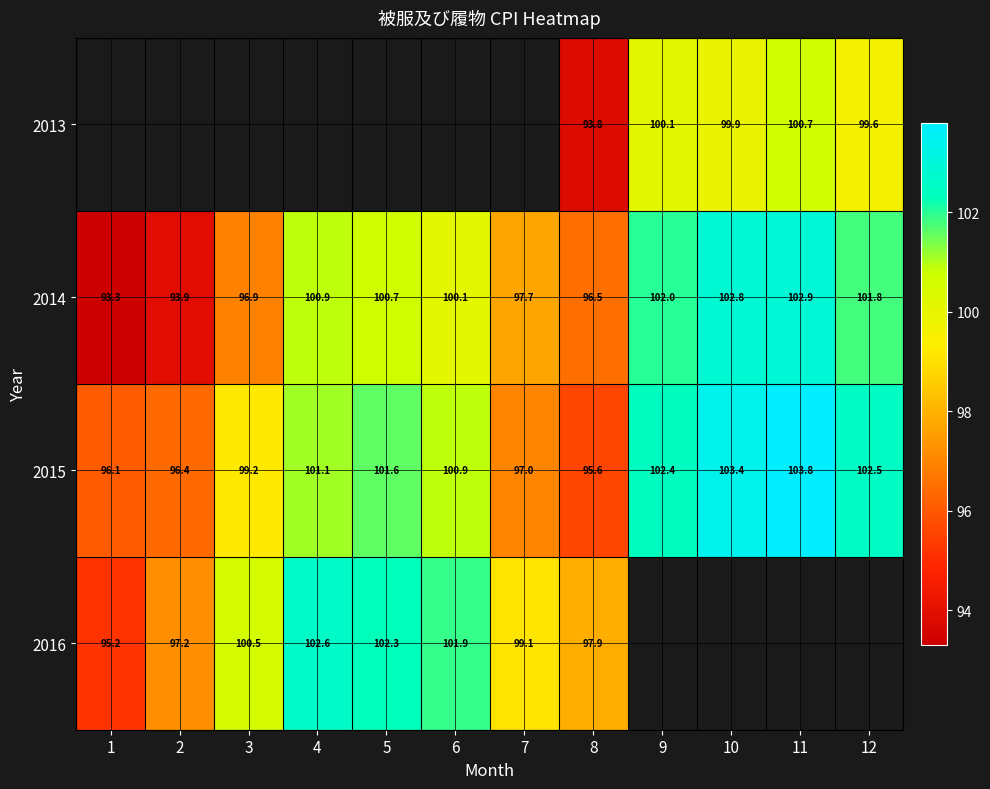

Between 7 and 4, which is larger?

4